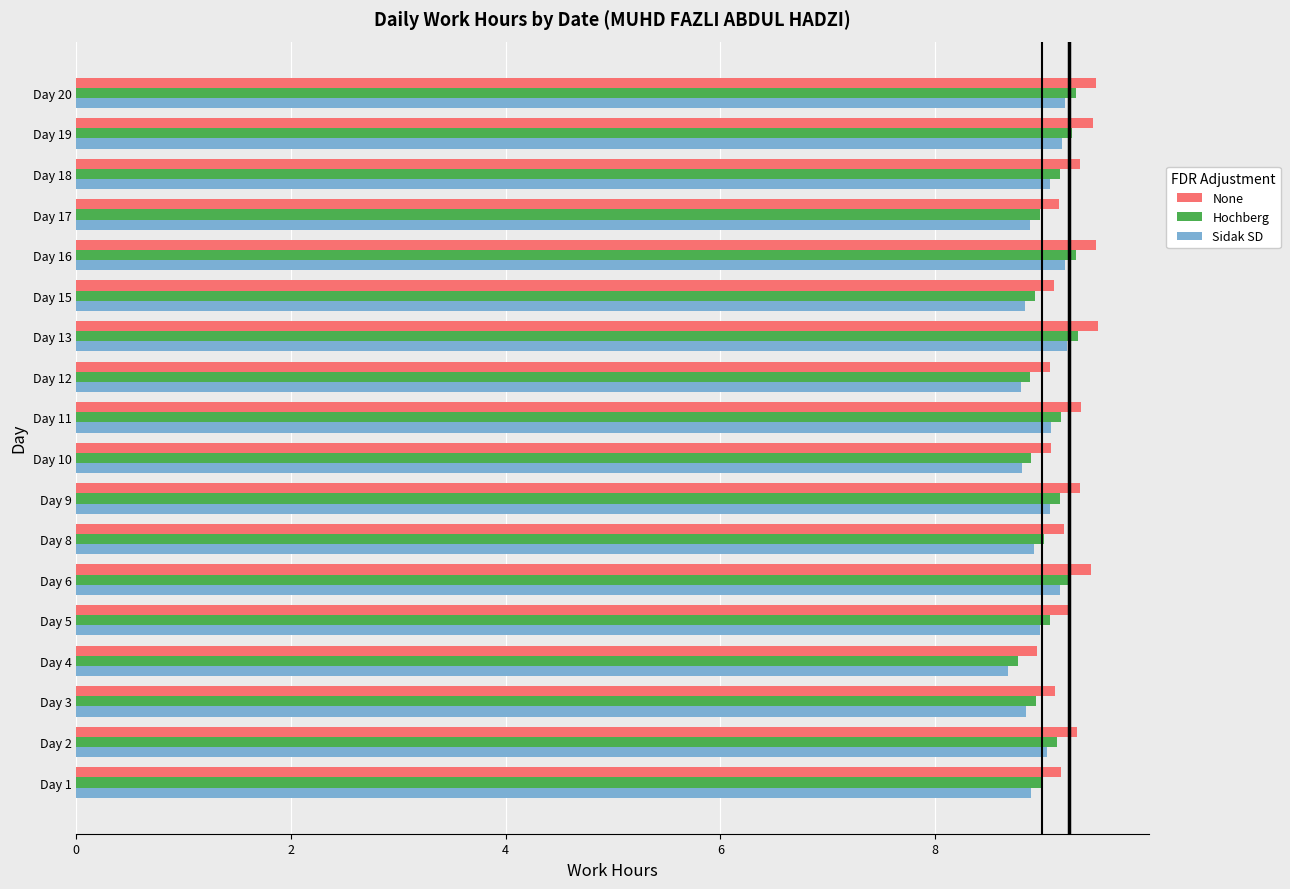

What is the difference between the highest and lowest values at Day 13?

0.3